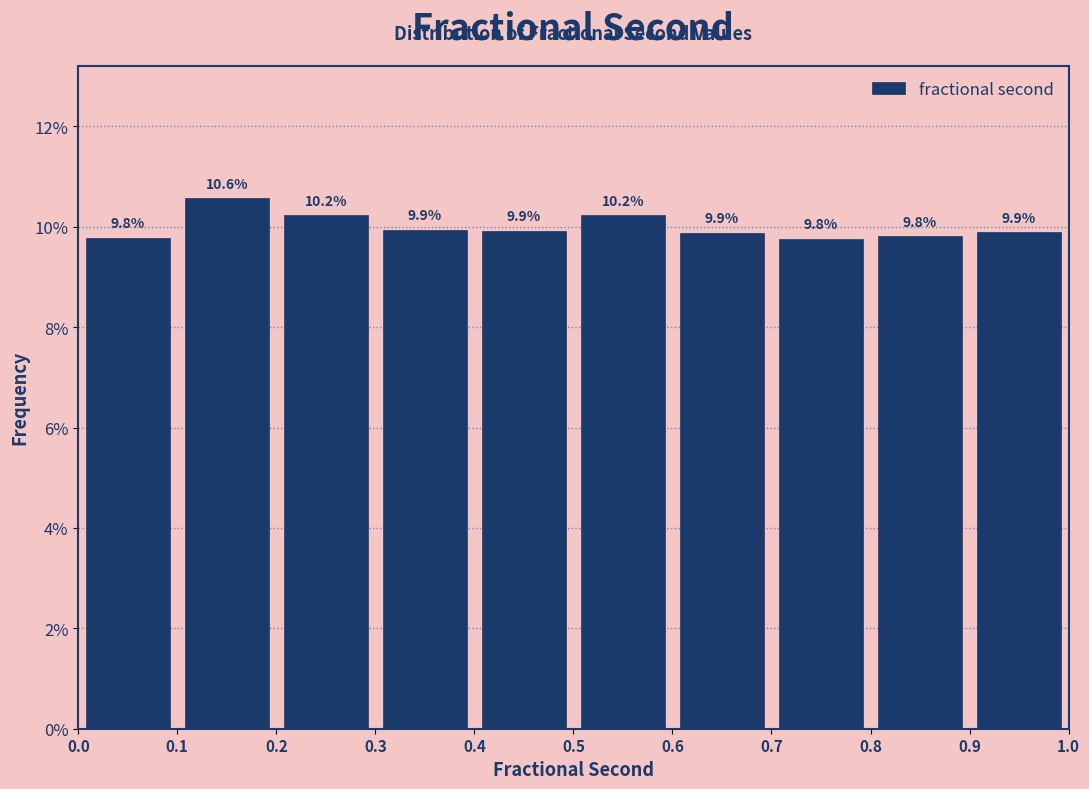

Which range on the x-axis has the tallest bar?

0.1 to 0.2